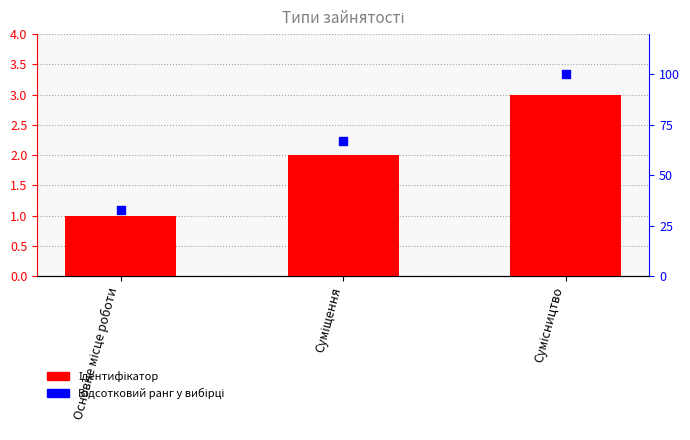

What is the total value across all series at Суміщення?

69